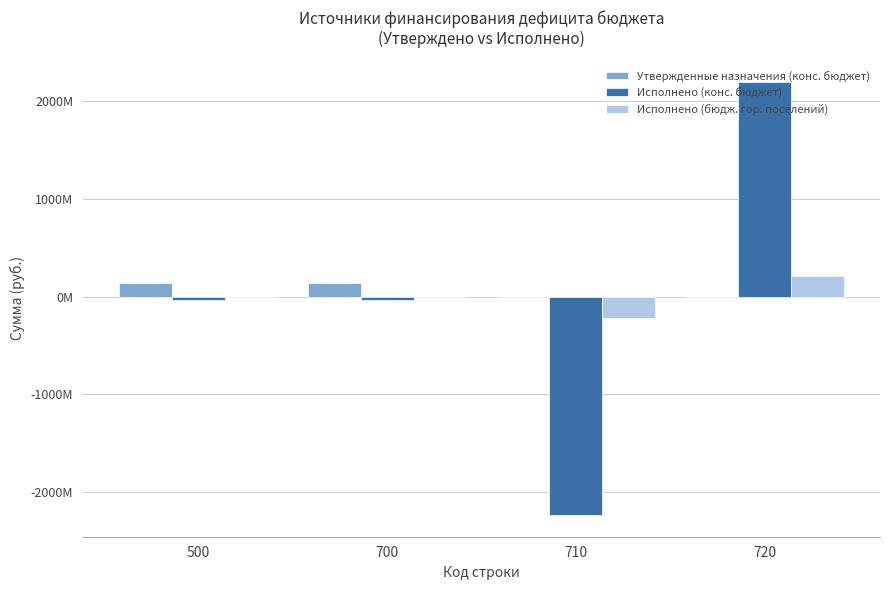

Are the bars grouped side by side (vs. stacked)?

Yes